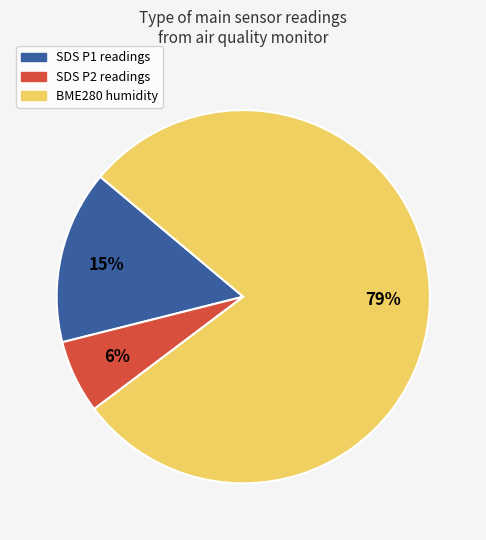

Does any single category account for the majority?

Yes